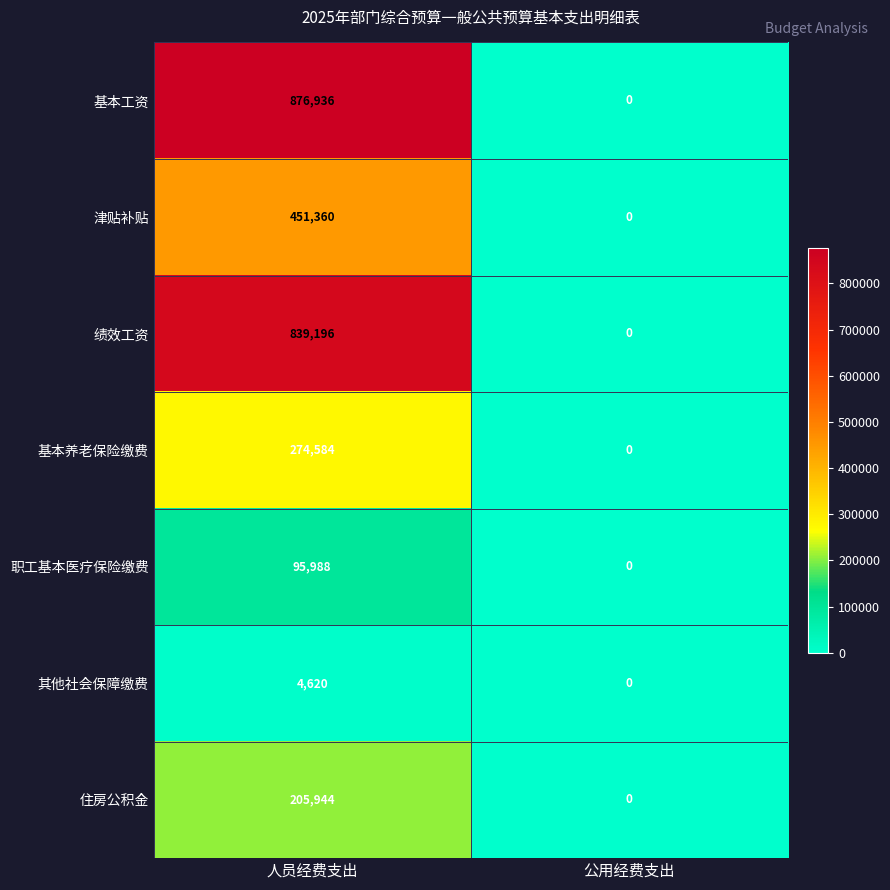

What is the difference between the highest and lowest values at 人员经费支出?

872316